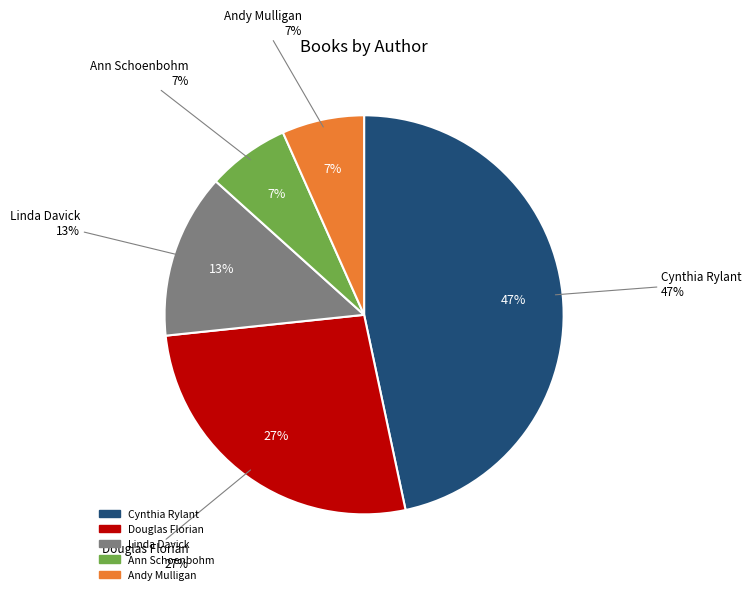

True or false: Ann Schoenbohm (518836438) accounts for 15% of the total.

False